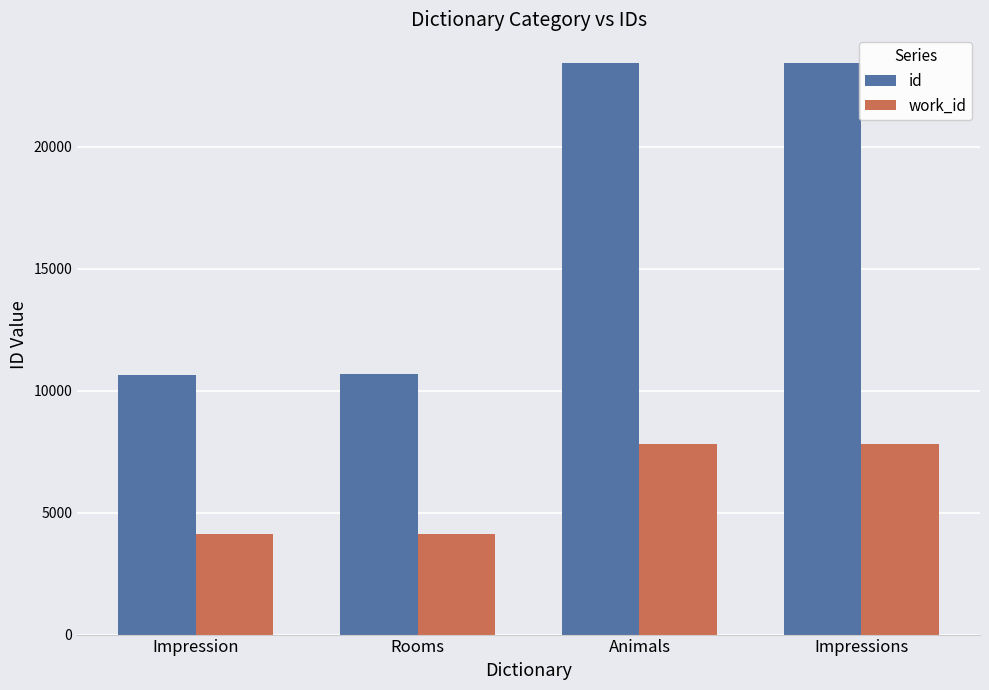

List the series in order of their peak value, highest first.

id, work_id